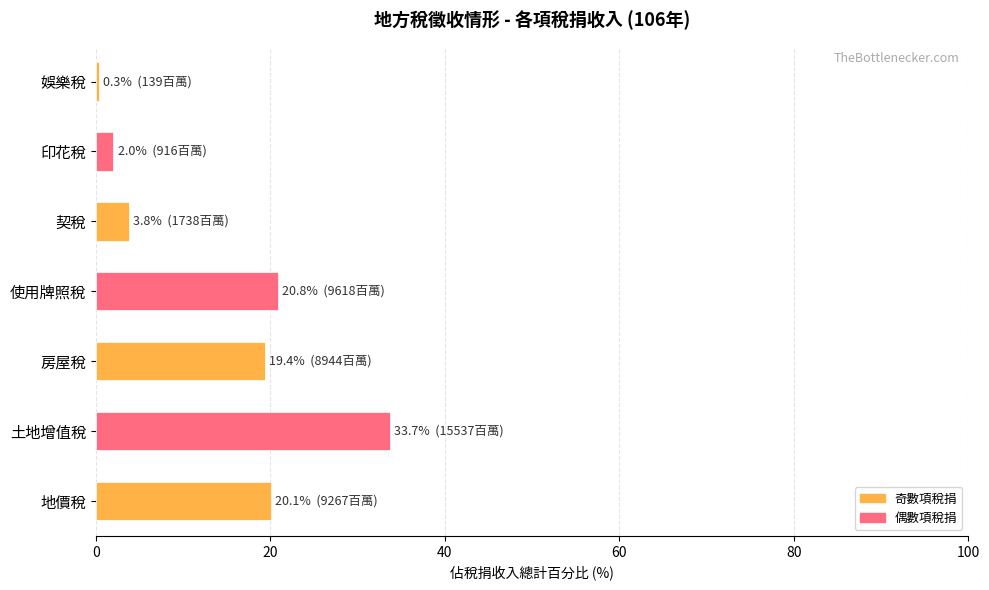

Count the number of data series in this chart.

1